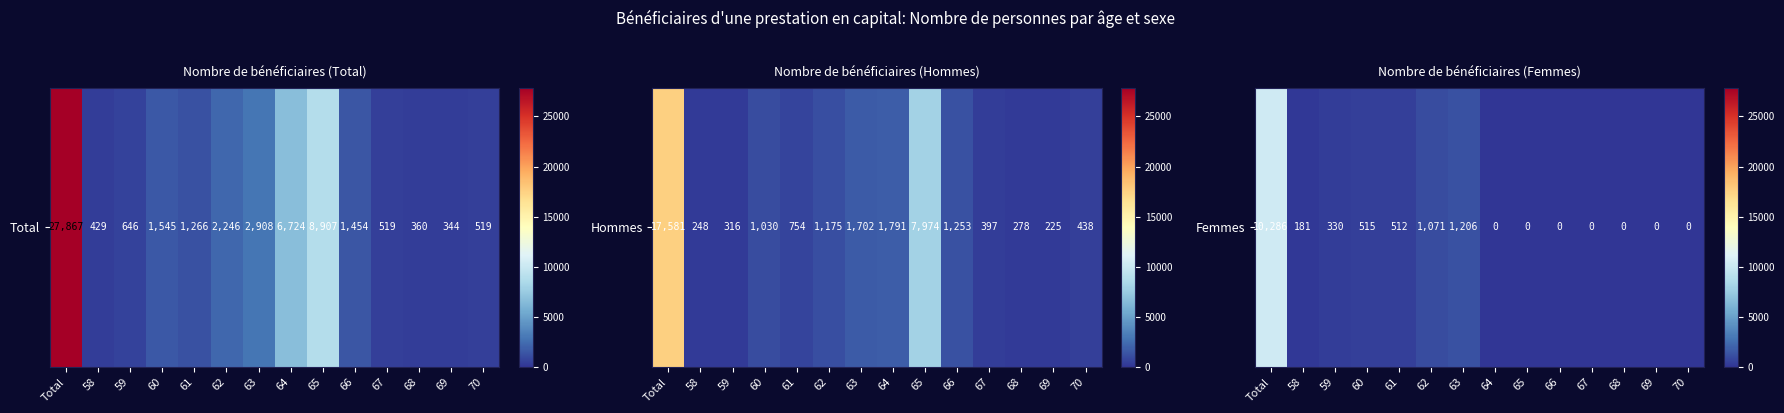

Where is the data nearest to the value 5143?

63